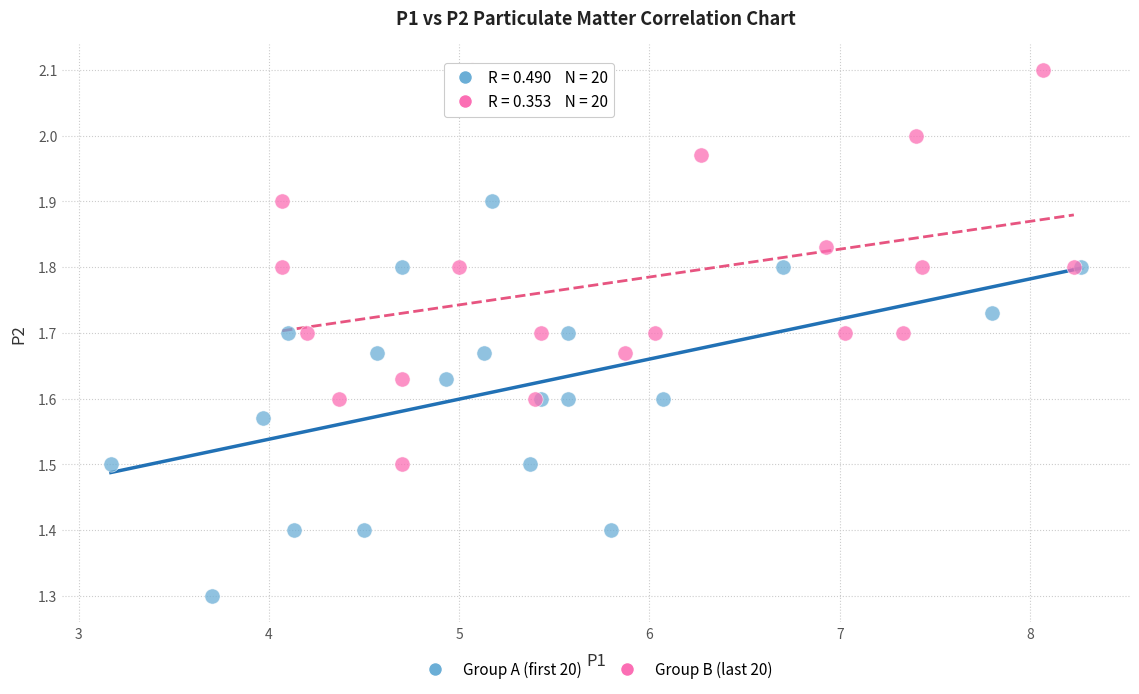

What are all the series names shown in the legend?

Group A (first 20), Group B (last 20)